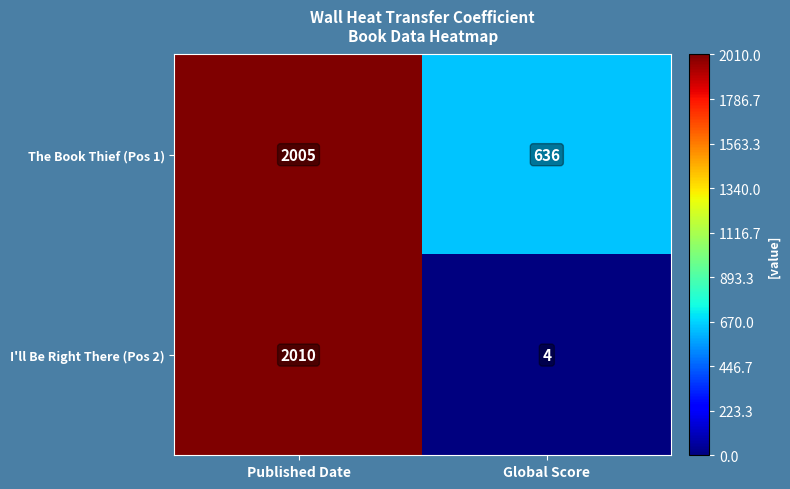

The value of The Book Thief (Pos 1) at Global Score is 1138. True or false?

False